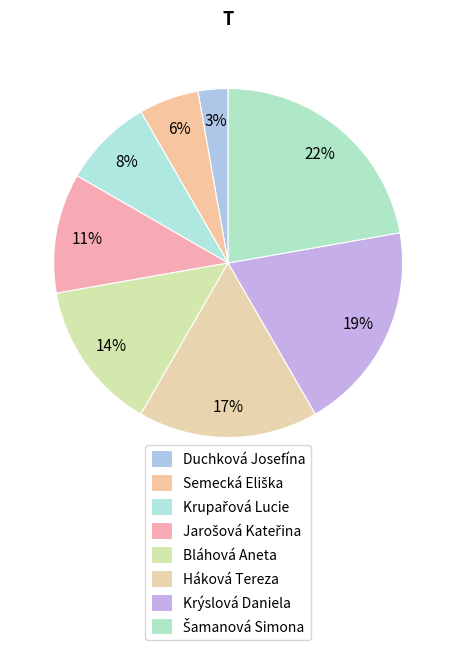

How many segments does this pie chart have?

8